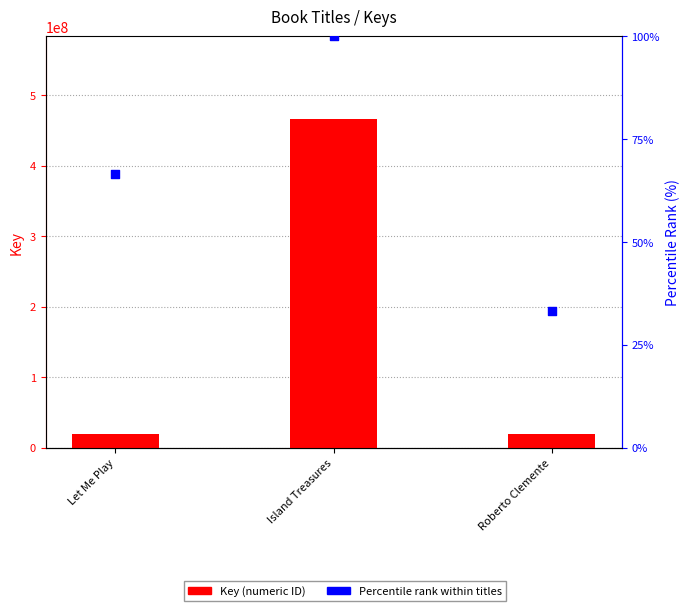

What are all the series names shown in the legend?

Key (numeric ID), Percentile rank within titles